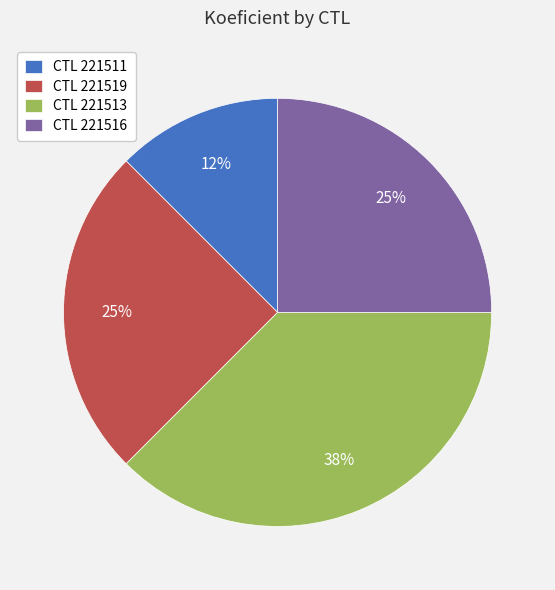

The CTL 221513 slice represents 23% of the pie. True or false?

False